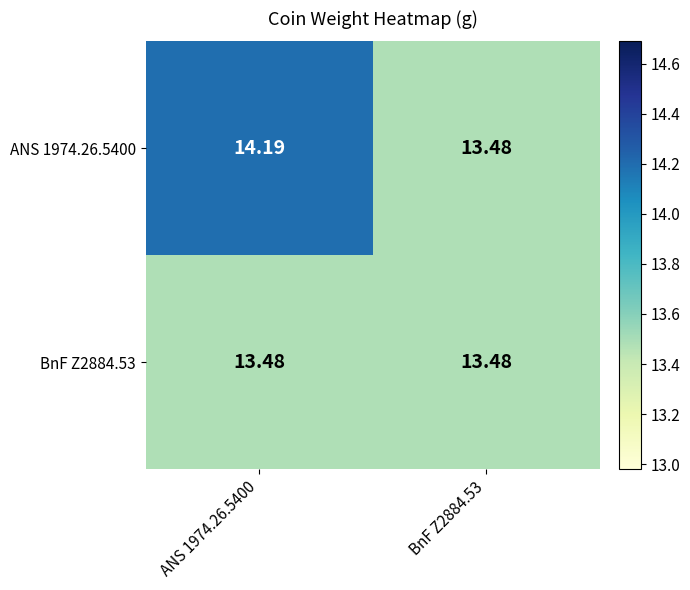

Which series has the largest total across all categories?

ANS 1974.26.5400